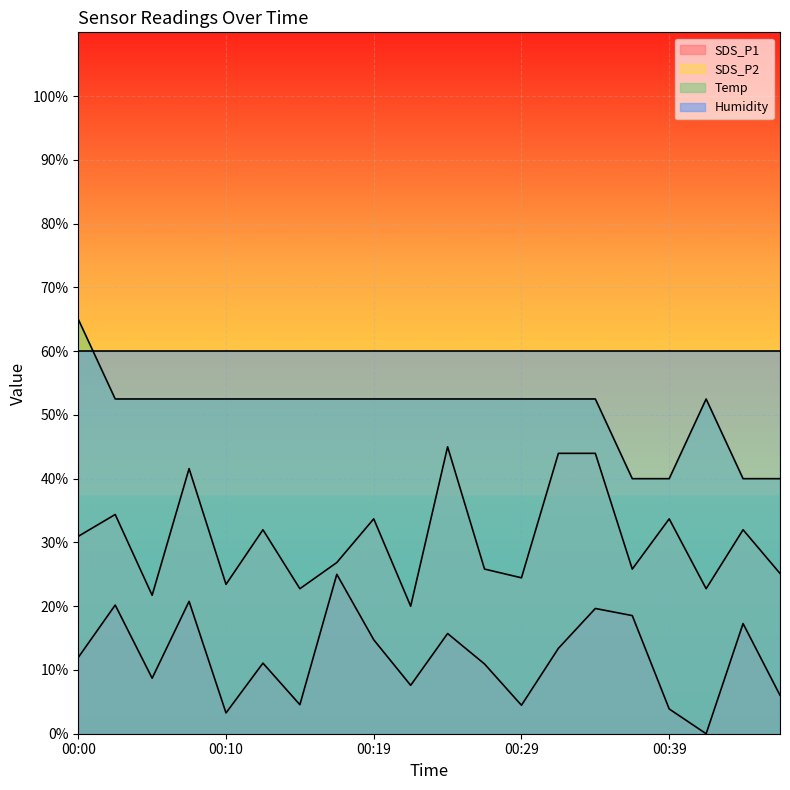

At which category does SDS_P2 reach its first local valley?

00:05